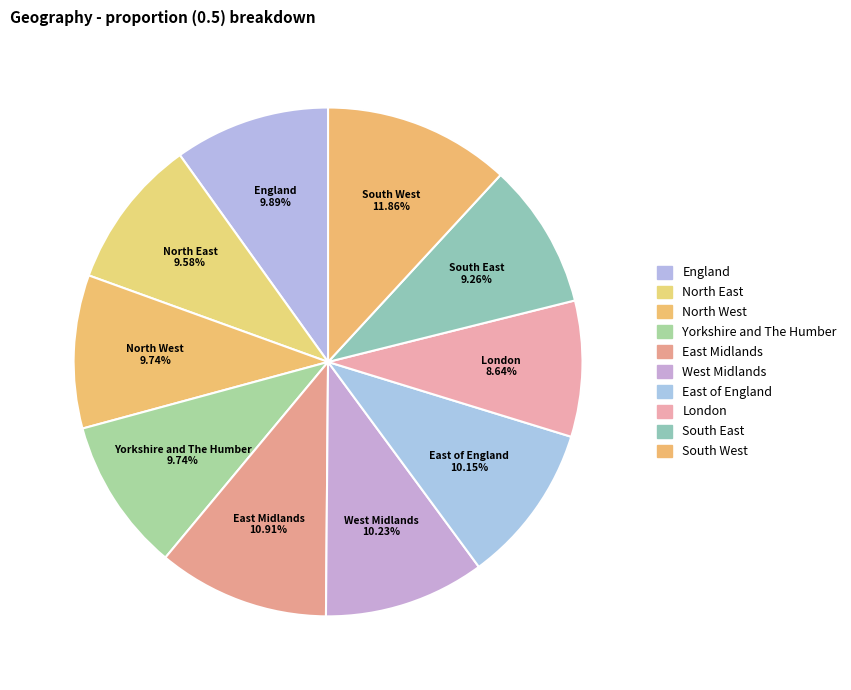

Is there a majority slice in this chart?

No